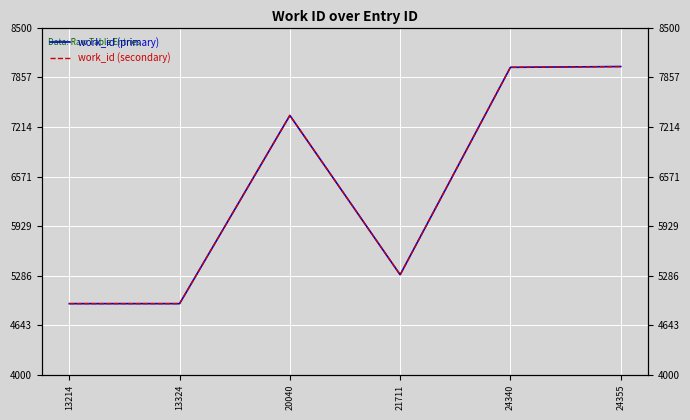

What is the highest value of the work_id (secondary) series?

7999